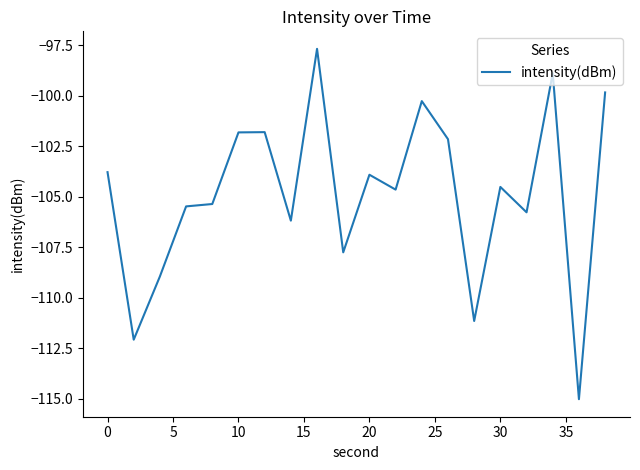

What is the minimum value shown in the chart?

-115.0